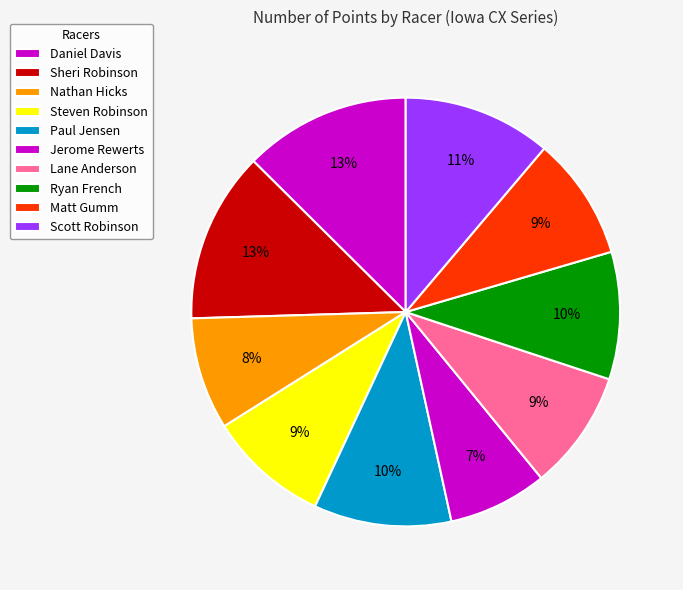

What is the smallest slice in the pie chart?

Jerome Rewerts